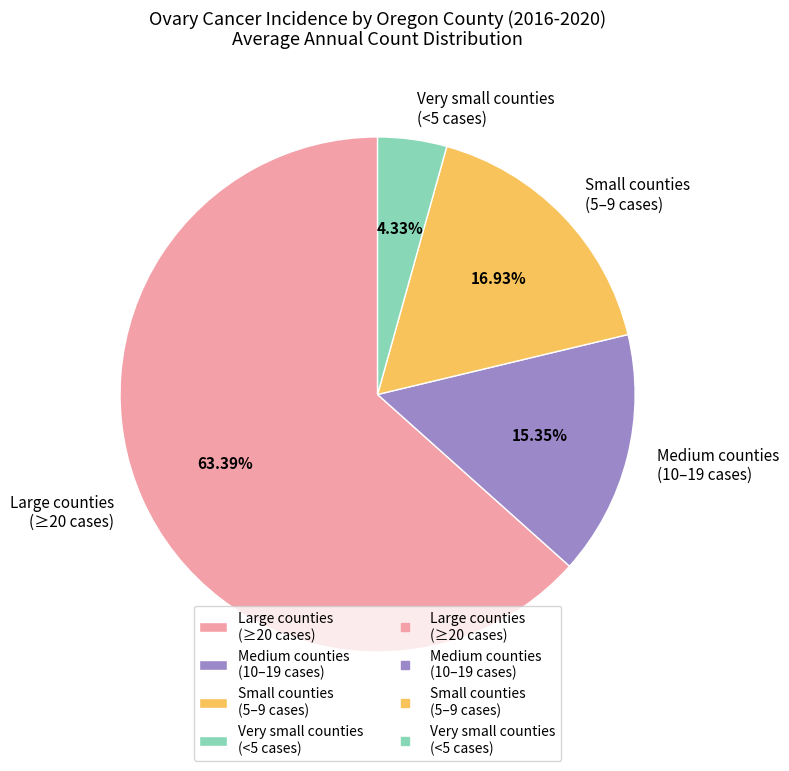

Is there a majority slice in this chart?

Yes